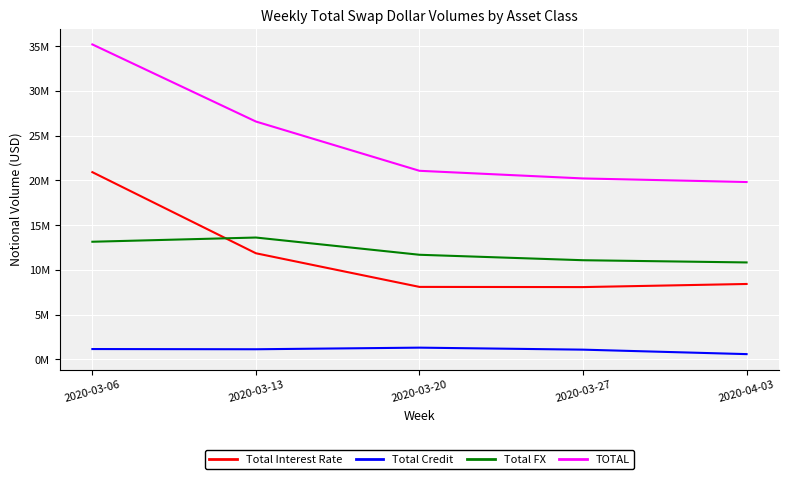

What is the value of the TOTAL point at the 2nd from the left?

26594486